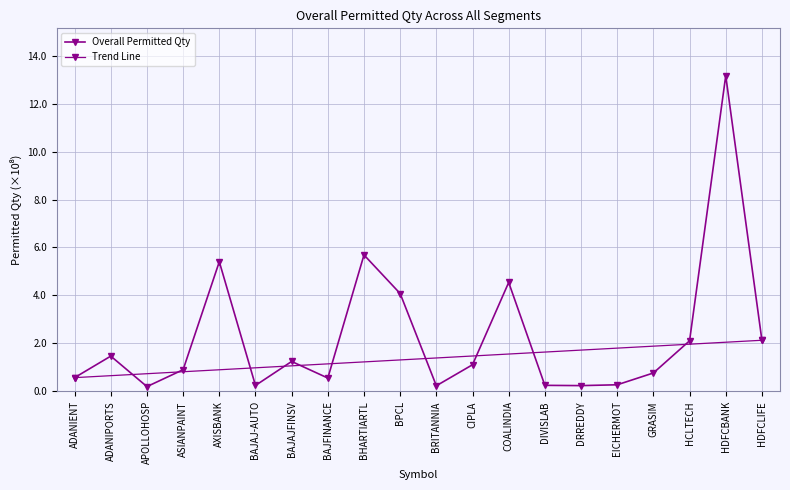

Is it true that the value at AXISBANK is 5.4?

True